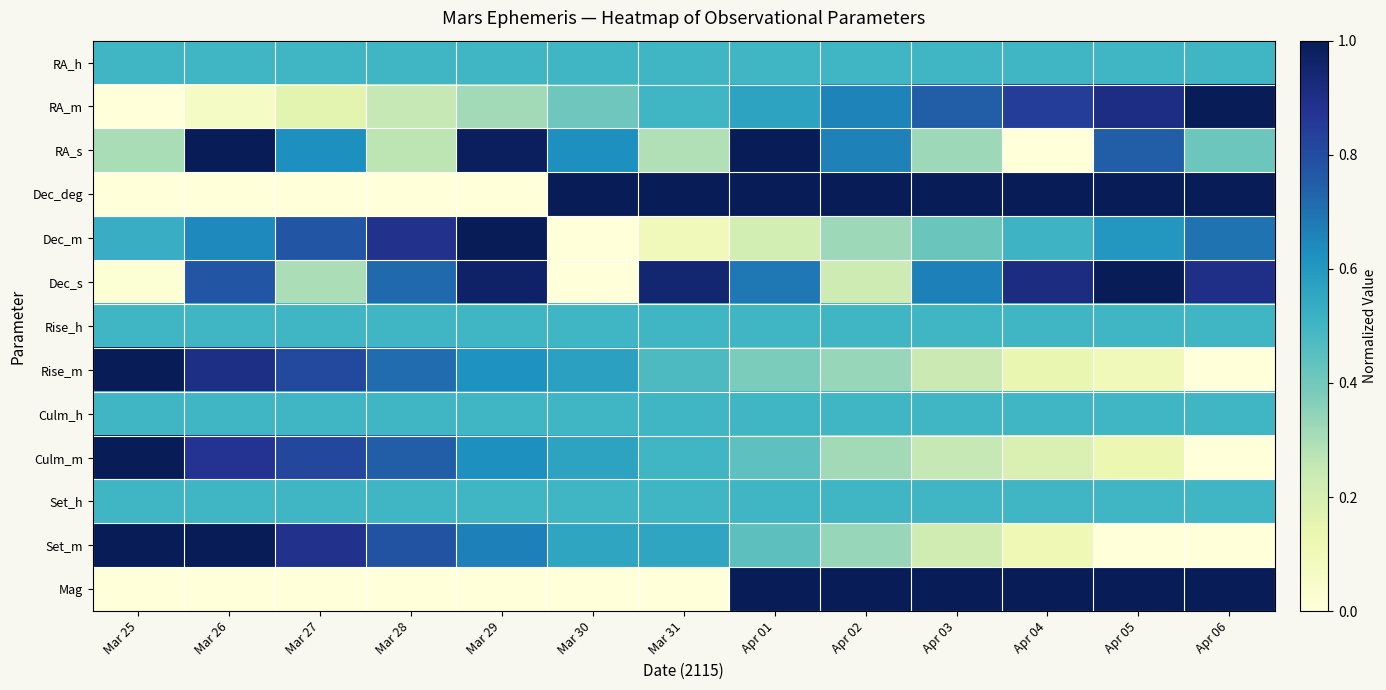

Reading left to right, transcribe all the data shown in this chart.

RA_h: Mar 25=0.5	Mar 26=0.5	Mar 27=0.5	Mar 28=0.5	Mar 29=0.5	Mar 30=0.5	Mar 31=0.5	Apr 01=0.5	Apr 02=0.5	Apr 03=0.5	Apr 04=0.5	Apr 05=0.5	Apr 06=0.5
RA_m: Mar 25=0.0	Mar 26=0.1	Mar 27=0.2	Mar 28=0.2	Mar 29=0.3	Mar 30=0.4	Mar 31=0.5	Apr 01=0.6	Apr 02=0.7	Apr 03=0.8	Apr 04=0.8	Apr 05=0.9	Apr 06=1.0
RA_s: Mar 25=0.3	Mar 26=1.0	Mar 27=0.6	Mar 28=0.3	Mar 29=1.0	Mar 30=0.6	Mar 31=0.3	Apr 01=1.0	Apr 02=0.7	Apr 03=0.3	Apr 04=0.0	Apr 05=0.8	Apr 06=0.4
Dec_deg: Mar 25=0.0	Mar 26=0.0	Mar 27=0.0	Mar 28=0.0	Mar 29=0.0	Mar 30=1.0	Mar 31=1.0	Apr 01=1.0	Apr 02=1.0	Apr 03=1.0	Apr 04=1.0	Apr 05=1.0	Apr 06=1.0
Dec_m: Mar 25=0.5	Mar 26=0.6	Mar 27=0.8	Mar 28=0.9	Mar 29=1.0	Mar 30=0.0	Mar 31=0.1	Apr 01=0.2	Apr 02=0.3	Apr 03=0.4	Apr 04=0.5	Apr 05=0.6	Apr 06=0.7
Dec_s: Mar 25=0.0	Mar 26=0.8	Mar 27=0.3	Mar 28=0.7	Mar 29=1.0	Mar 30=0.0	Mar 31=0.9	Apr 01=0.7	Apr 02=0.2	Apr 03=0.7	Apr 04=0.9	Apr 05=1.0	Apr 06=0.9
Rise_h: Mar 25=0.5	Mar 26=0.5	Mar 27=0.5	Mar 28=0.5	Mar 29=0.5	Mar 30=0.5	Mar 31=0.5	Apr 01=0.5	Apr 02=0.5	Apr 03=0.5	Apr 04=0.5	Apr 05=0.5	Apr 06=0.5
Rise_m: Mar 25=1.0	Mar 26=0.9	Mar 27=0.8	Mar 28=0.7	Mar 29=0.6	Mar 30=0.6	Mar 31=0.5	Apr 01=0.4	Apr 02=0.3	Apr 03=0.2	Apr 04=0.1	Apr 05=0.1	Apr 06=0.0
Culm_h: Mar 25=0.5	Mar 26=0.5	Mar 27=0.5	Mar 28=0.5	Mar 29=0.5	Mar 30=0.5	Mar 31=0.5	Apr 01=0.5	Apr 02=0.5	Apr 03=0.5	Apr 04=0.5	Apr 05=0.5	Apr 06=0.5
Culm_m: Mar 25=1.0	Mar 26=0.9	Mar 27=0.8	Mar 28=0.8	Mar 29=0.6	Mar 30=0.6	Mar 31=0.5	Apr 01=0.4	Apr 02=0.3	Apr 03=0.2	Apr 04=0.2	Apr 05=0.1	Apr 06=0.0
Set_h: Mar 25=0.5	Mar 26=0.5	Mar 27=0.5	Mar 28=0.5	Mar 29=0.5	Mar 30=0.5	Mar 31=0.5	Apr 01=0.5	Apr 02=0.5	Apr 03=0.5	Apr 04=0.5	Apr 05=0.5	Apr 06=0.5
Set_m: Mar 25=1.0	Mar 26=1.0	Mar 27=0.9	Mar 28=0.8	Mar 29=0.7	Mar 30=0.6	Mar 31=0.6	Apr 01=0.4	Apr 02=0.3	Apr 03=0.2	Apr 04=0.1	Apr 05=0.0	Apr 06=0.0
Mag: Mar 25=0.0	Mar 26=0.0	Mar 27=0.0	Mar 28=0.0	Mar 29=0.0	Mar 30=0.0	Mar 31=0.0	Apr 01=1.0	Apr 02=1.0	Apr 03=1.0	Apr 04=1.0	Apr 05=1.0	Apr 06=1.0